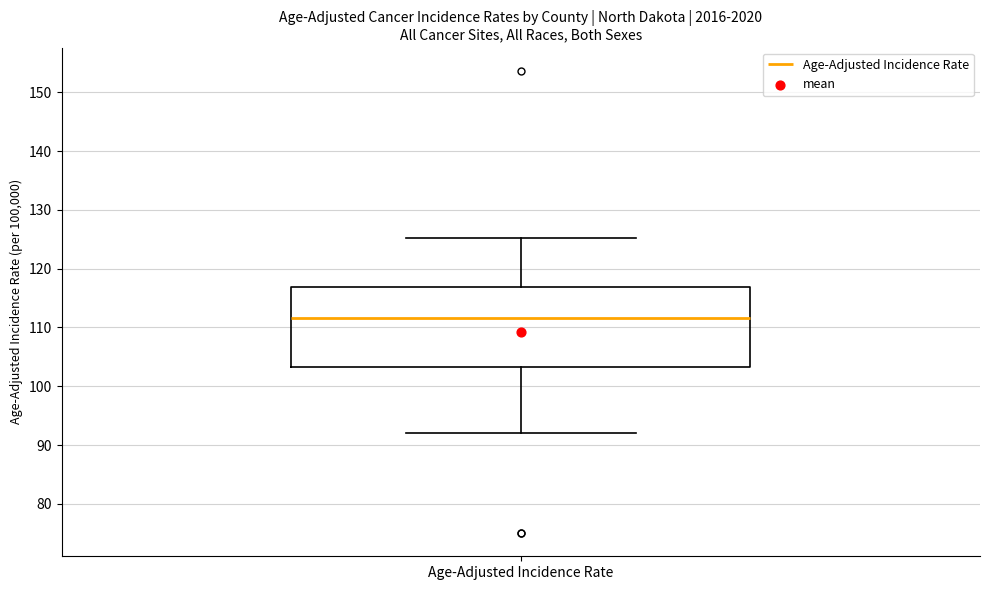

Where does the median line of the box for Age-Adjusted Incidence Rate sit on the y-axis? The values are not printed on the chart, so give them approximately, as read against the axis.

112